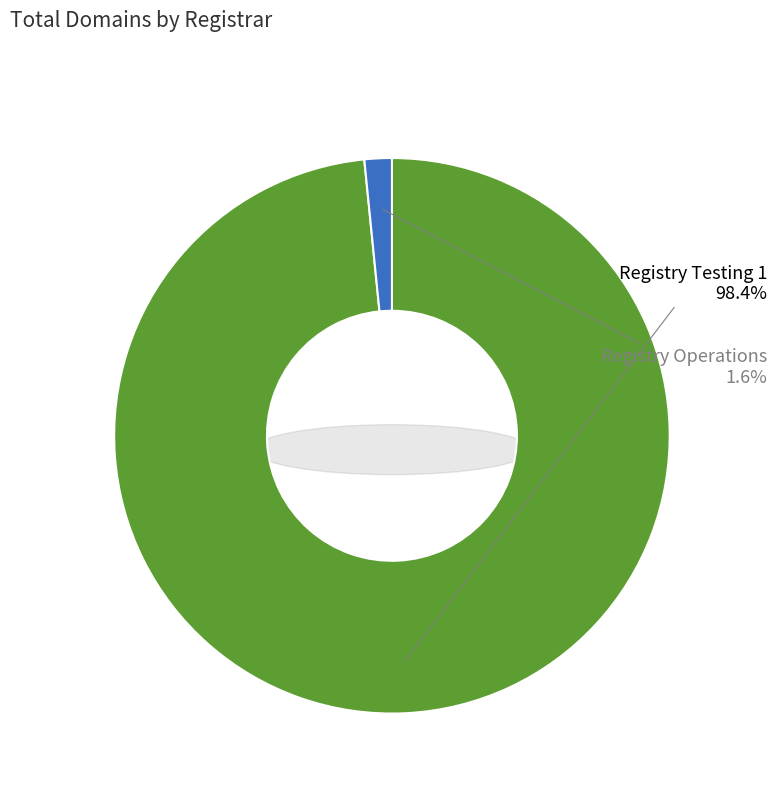

What is the largest slice in the pie chart?

Registry Testing 1